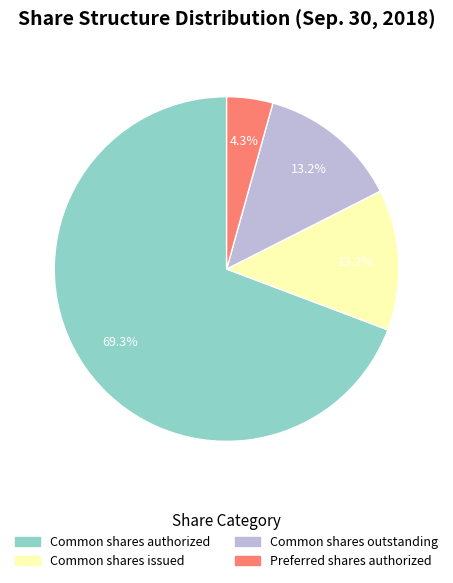

Is there any slice that represents more than half of the pie?

Yes